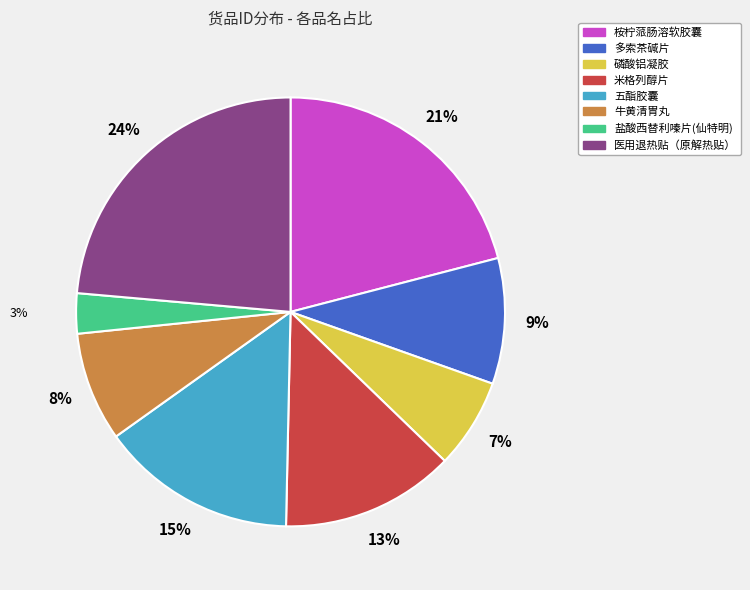

What is the largest slice in the pie chart?

医用退热贴（原解热贴）